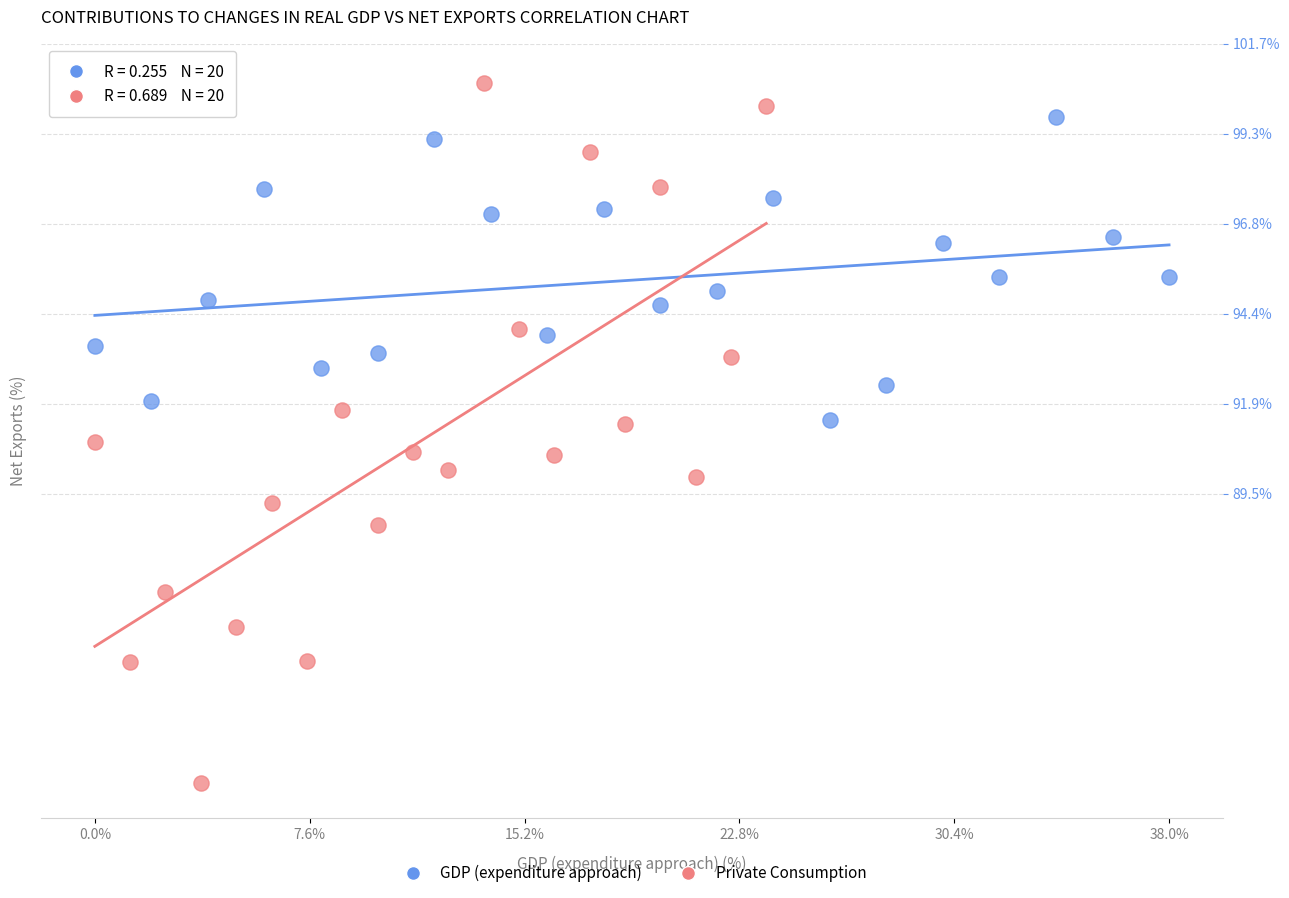

What are all the series names shown in the legend?

GDP (expenditure approach), Private Consumption